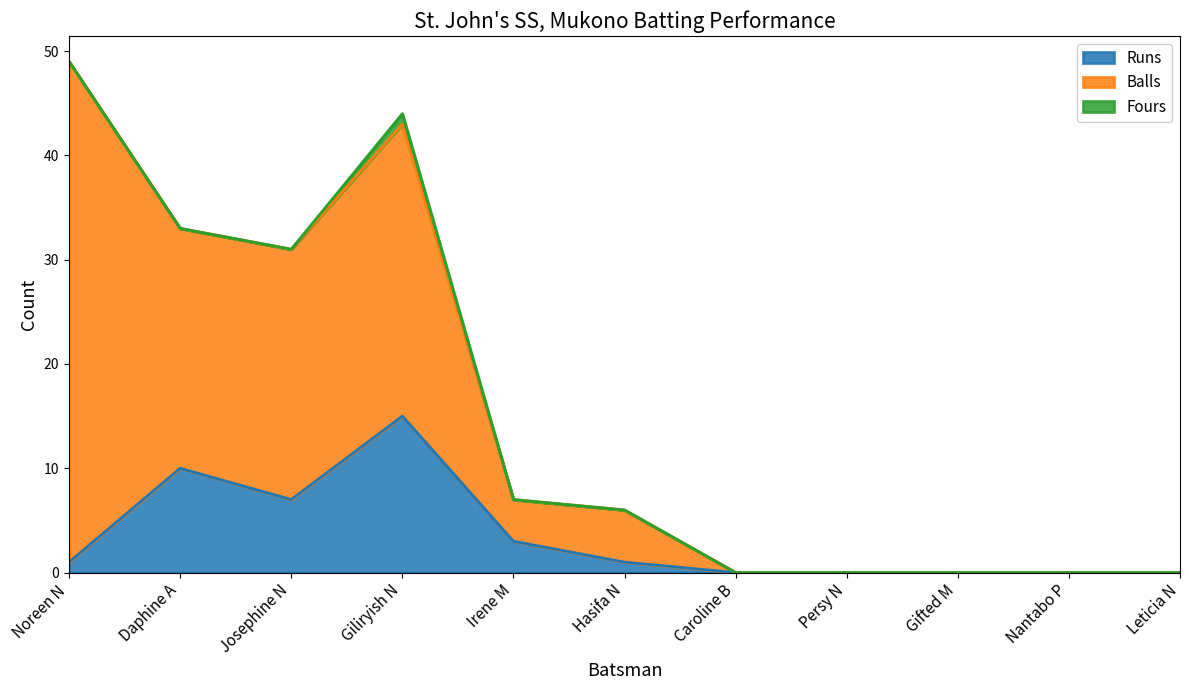

What is the label of the 10th point from the left?

Nantabo P